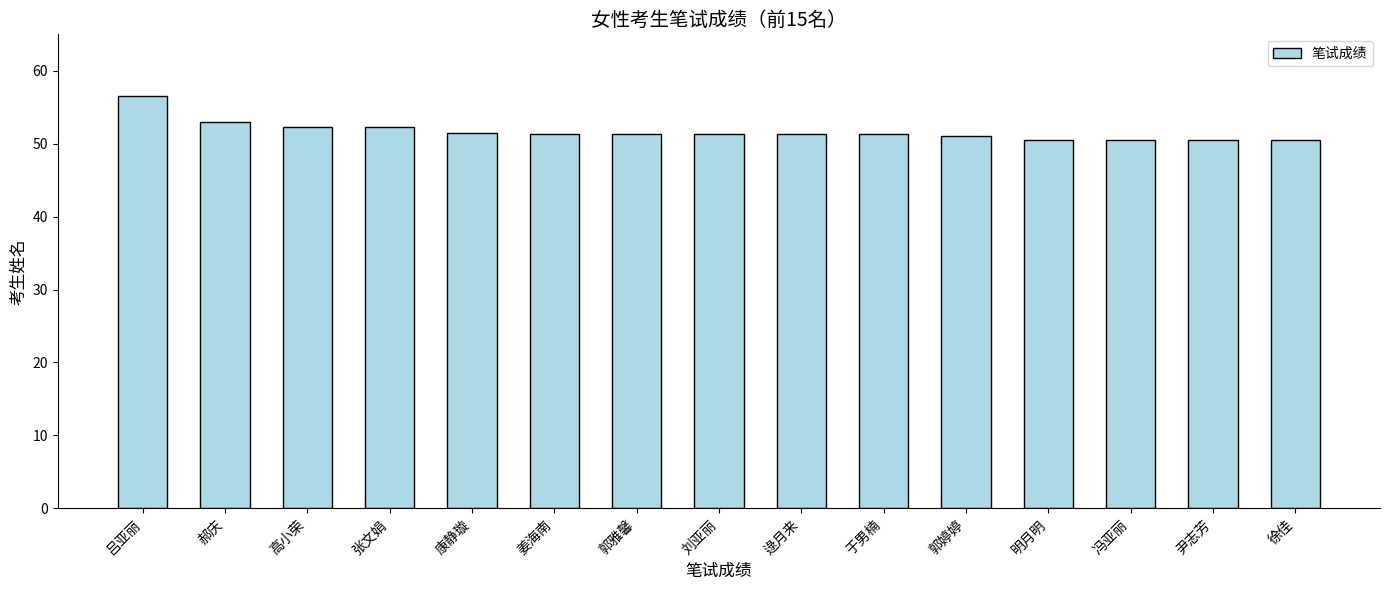

What is the minimum value shown in the chart?

50.5